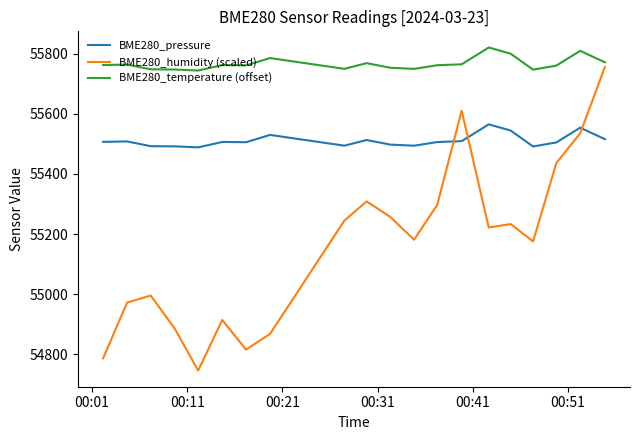

Which series has the widest spread of values?

BME280_humidity (scaled)